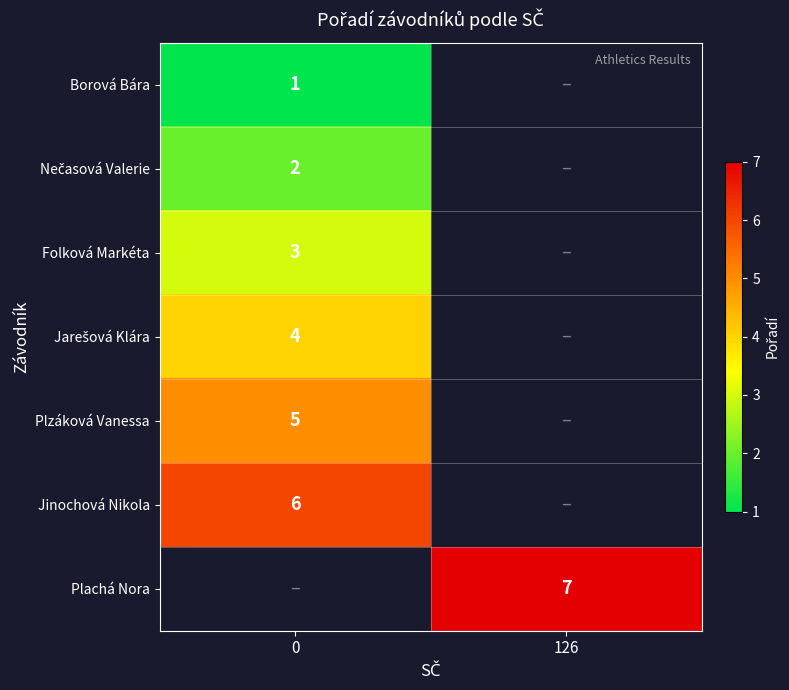

Is it true that Jinochová Nikola equals 6 at 0?

True